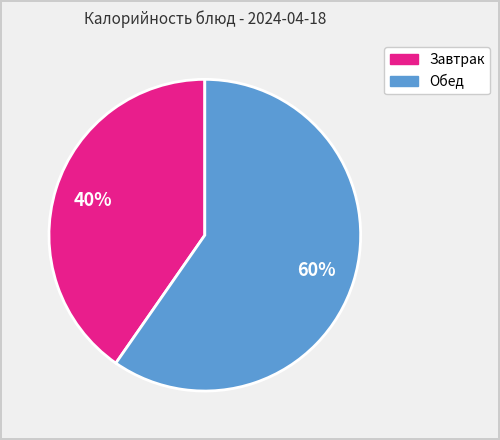

To the nearest percent, what is the average slice percentage?

50%